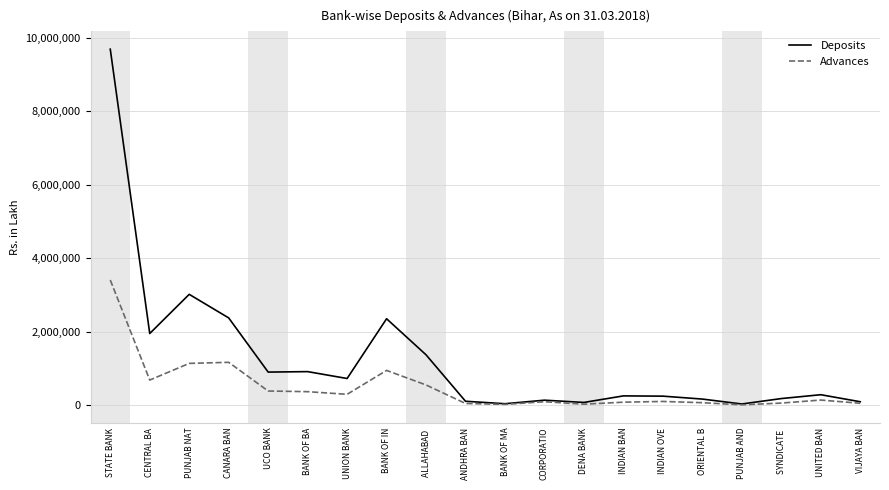

List the series in order of their peak value, lowest first.

Advances, Deposits